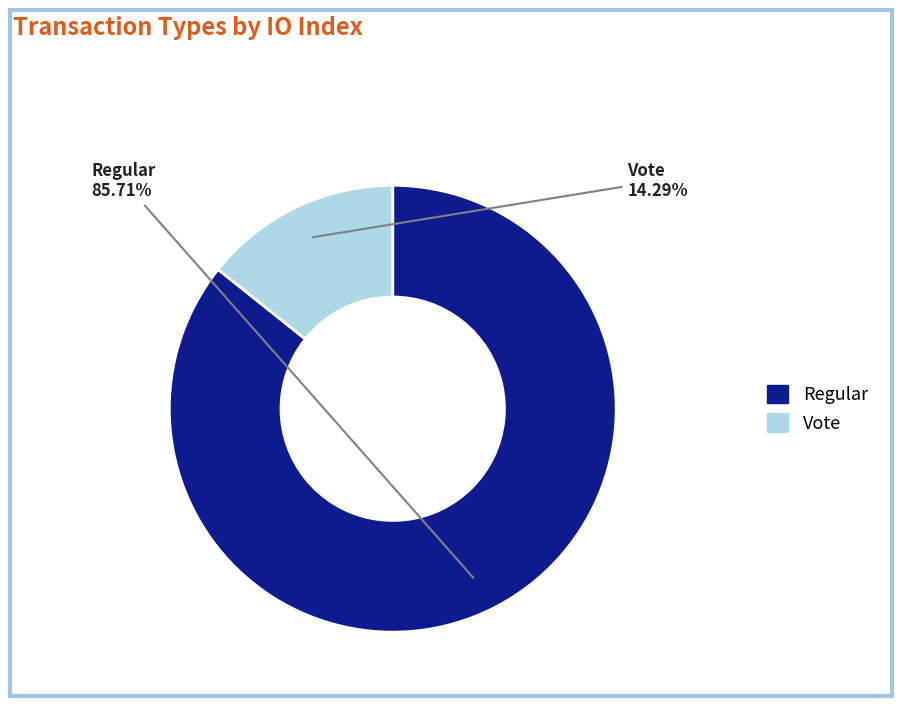

Rank the categories by value from highest to lowest.

Regular, Vote